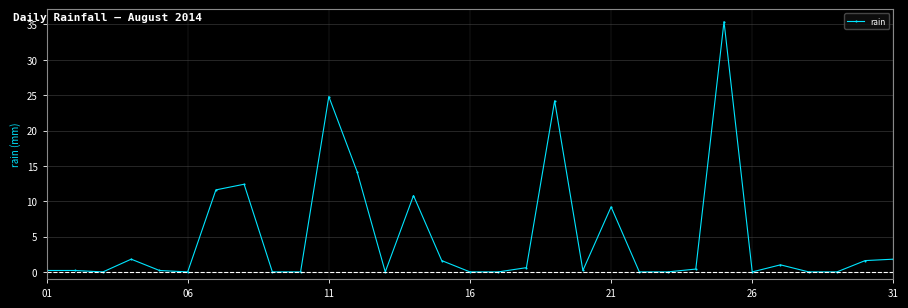

What is the greatest value displayed?

35.4